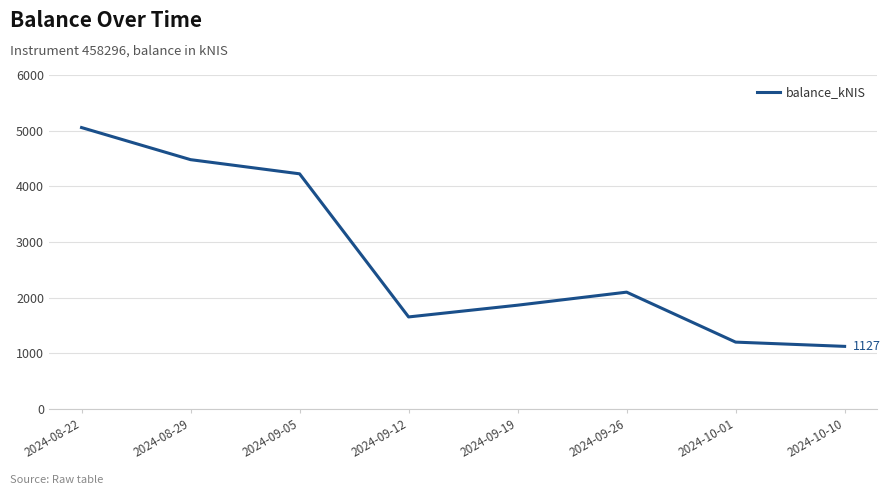

What value does the data have at 2024-09-26?

2101.0